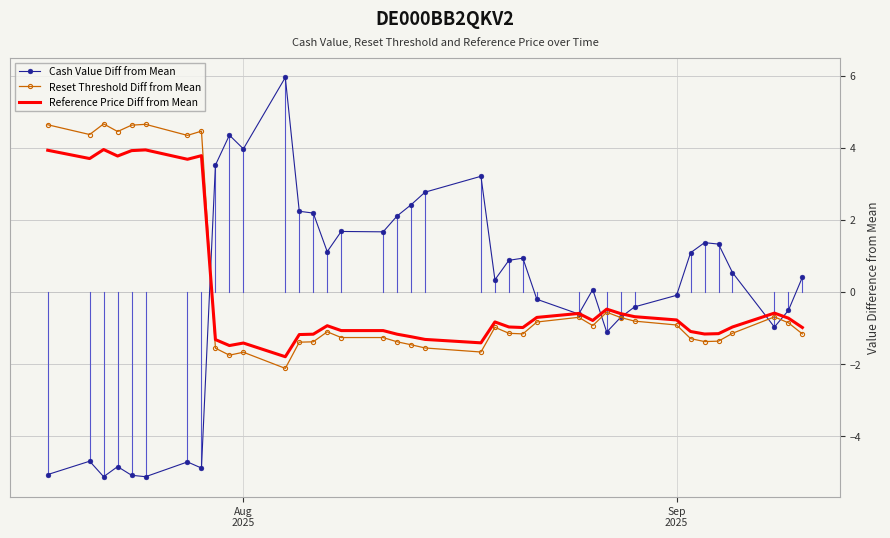

How many positive values does the Reset Threshold Diff from Mean series have?

8